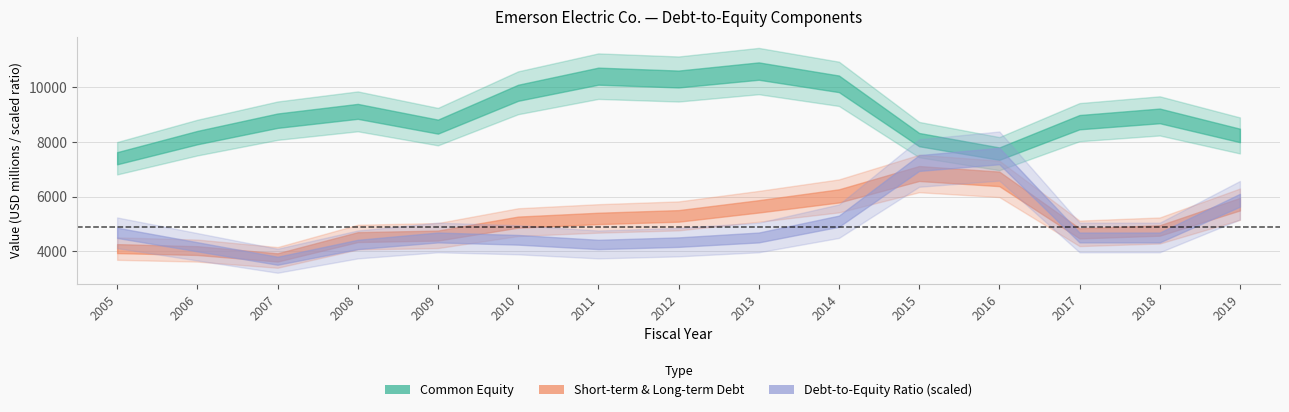

What is the approximate value of Short-term Debt & Long-term Debt at 2013?

5642.0